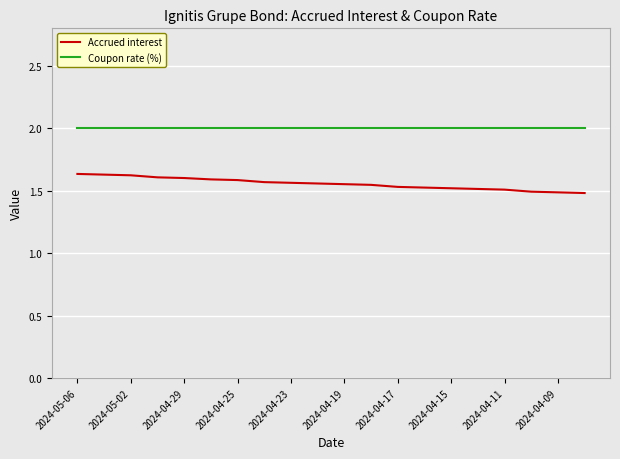

What is the minimum value for Coupon rate (%)?

2.0